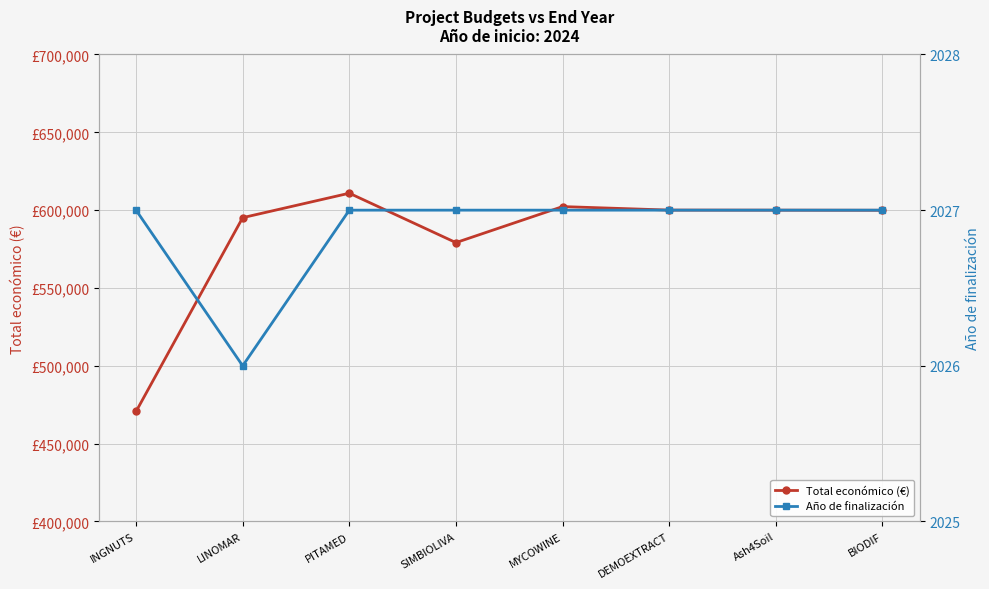

Reading left to right, transcribe all the data shown in this chart.

Total económico (€): INGNUTS=470675.0	LINOMAR=595173.0	PITAMED=610889.0	SIMBIOLIVA=579152.0	MYCOWINE=602295.4	DEMOEXTRACT=600043.0	Ash4Soil=600000.0	BIODIF=599927.0
Año de finalización: INGNUTS=2027.0	LINOMAR=2026.0	PITAMED=2027.0	SIMBIOLIVA=2027.0	MYCOWINE=2027.0	DEMOEXTRACT=2027.0	Ash4Soil=2027.0	BIODIF=2027.0